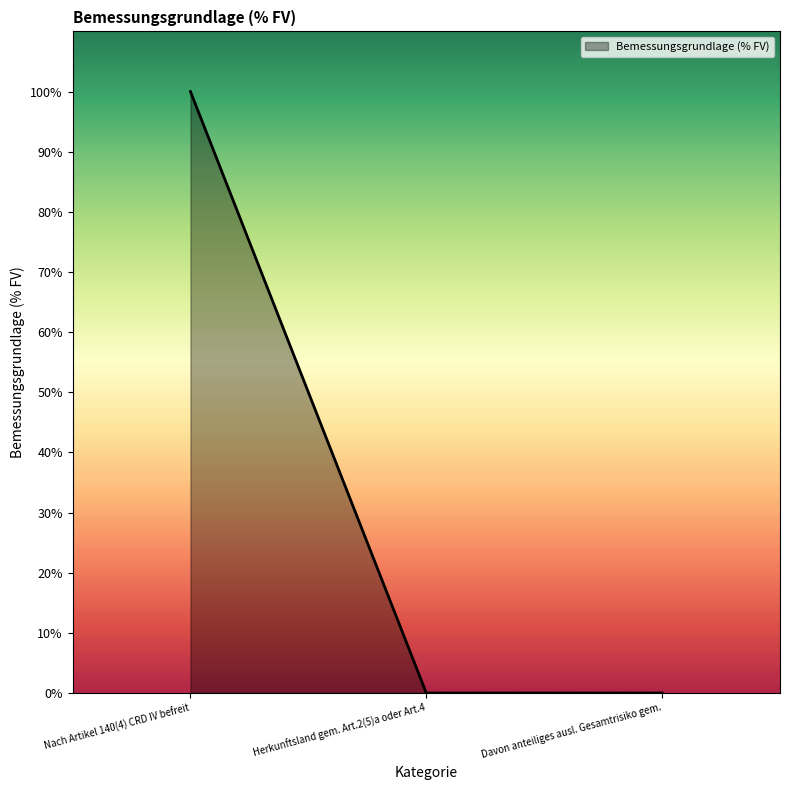

Count the number of categories in the chart.

3